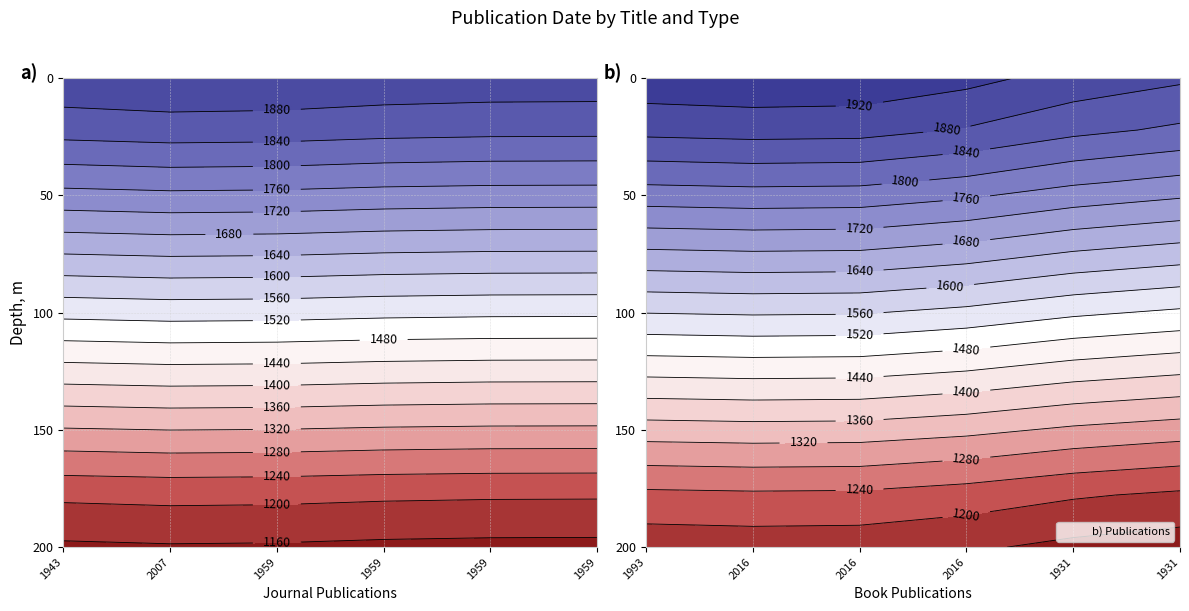

Count the number of data series in this chart.

2